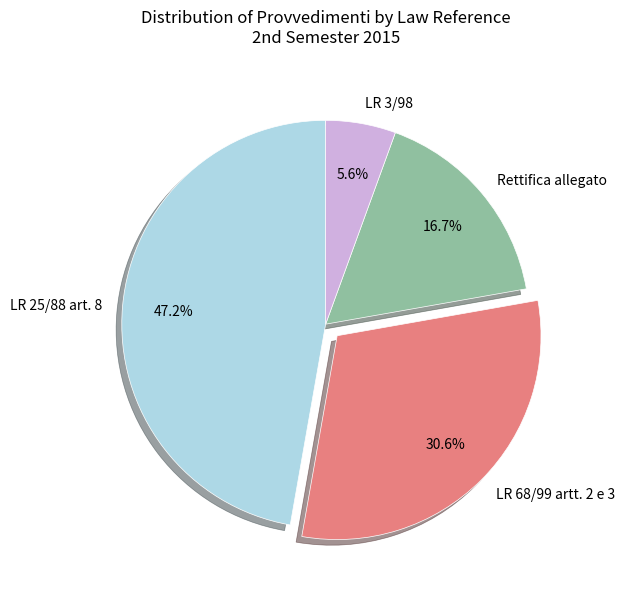

Count the number of slices in the pie.

4